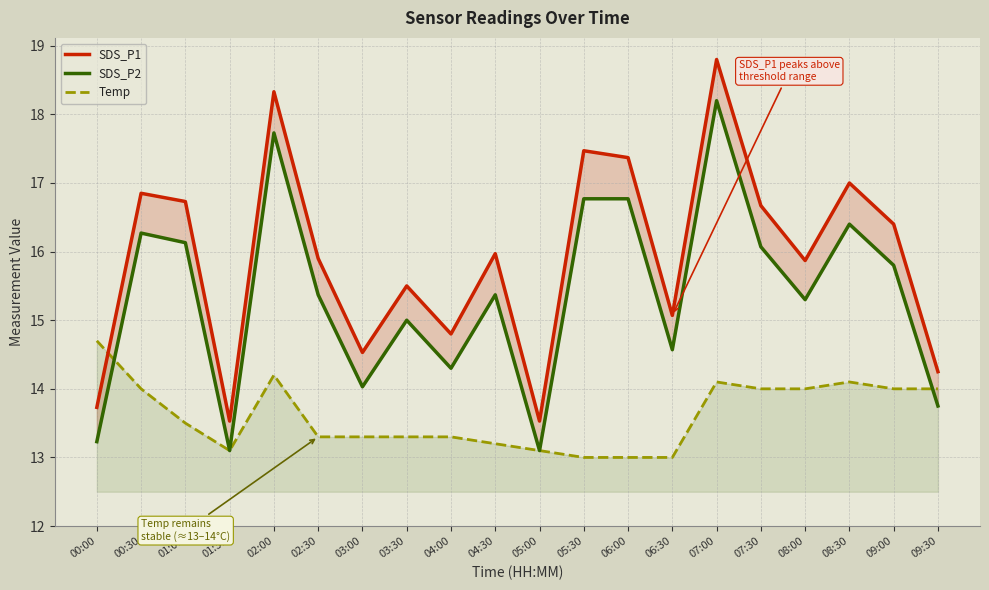

Is the value of SDS_P1 at 07:00 greater than the value of SDS_P2 at 06:30?

Yes